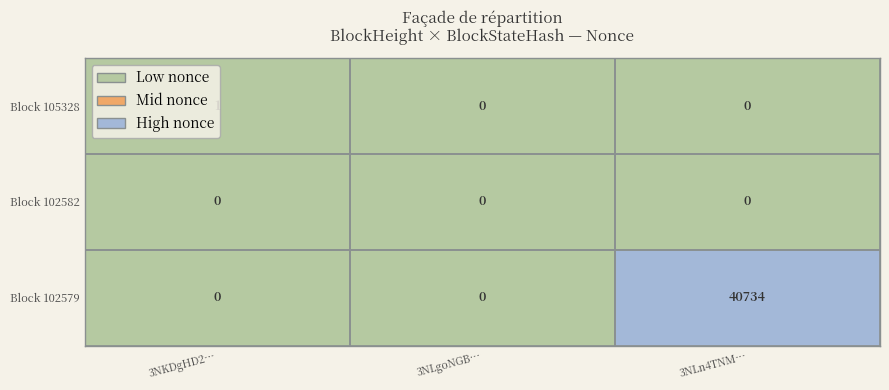

Which series has the widest spread of values?

Block 102579